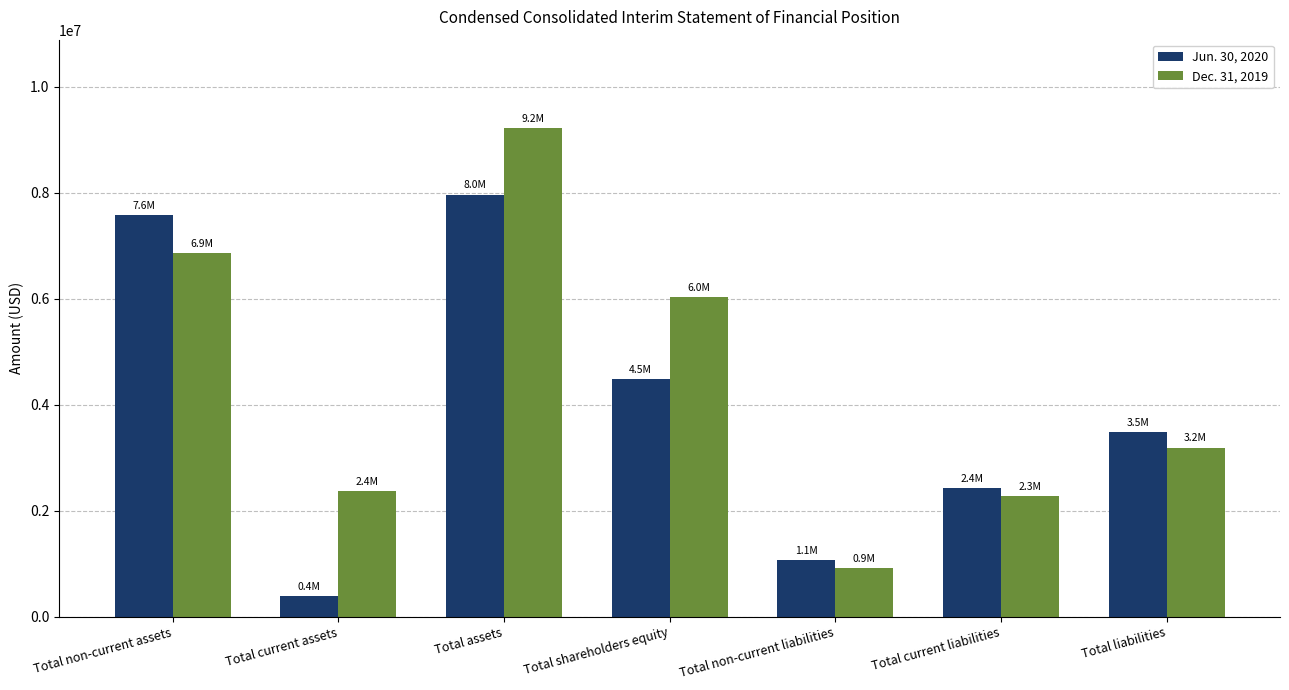

At which label is Dec. 31, 2019 closest to 5069050?

Total shareholders equity